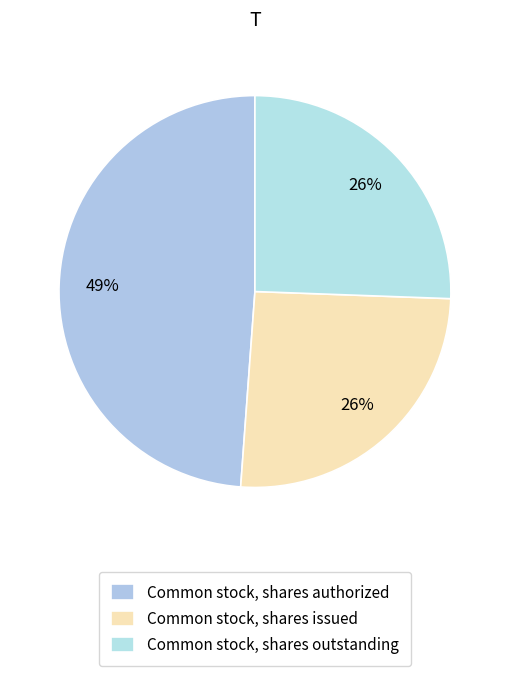

To the nearest percent, what is the difference between the Common stock, shares issued and Common stock, shares authorized slice percentages?

23%